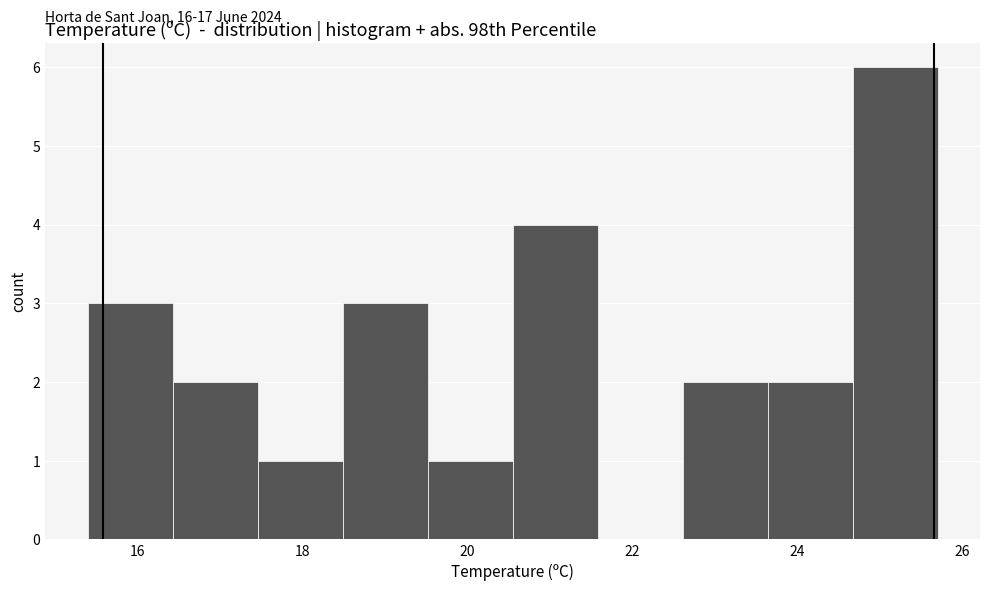

Which range on the x-axis has the tallest bar?

24.6 to 25.8